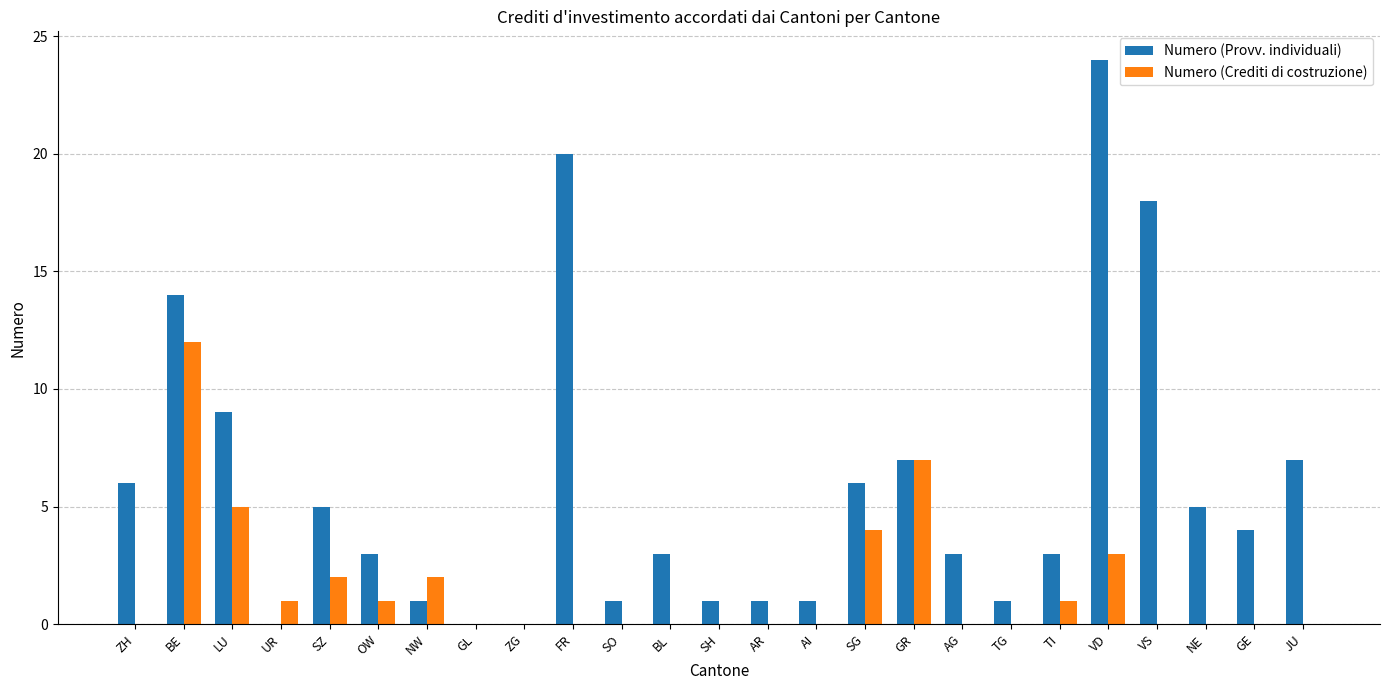

What is the sum of all Numero (Provv. individuali) values?

143